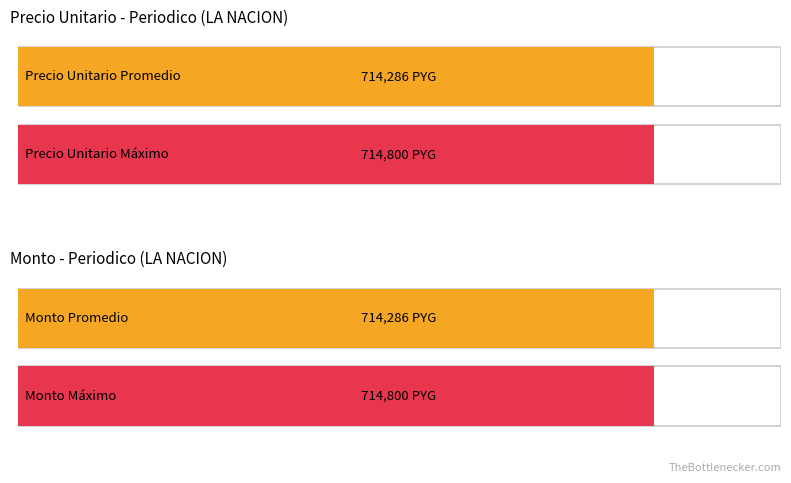

Which series has the widest spread of values?

precio_unitario